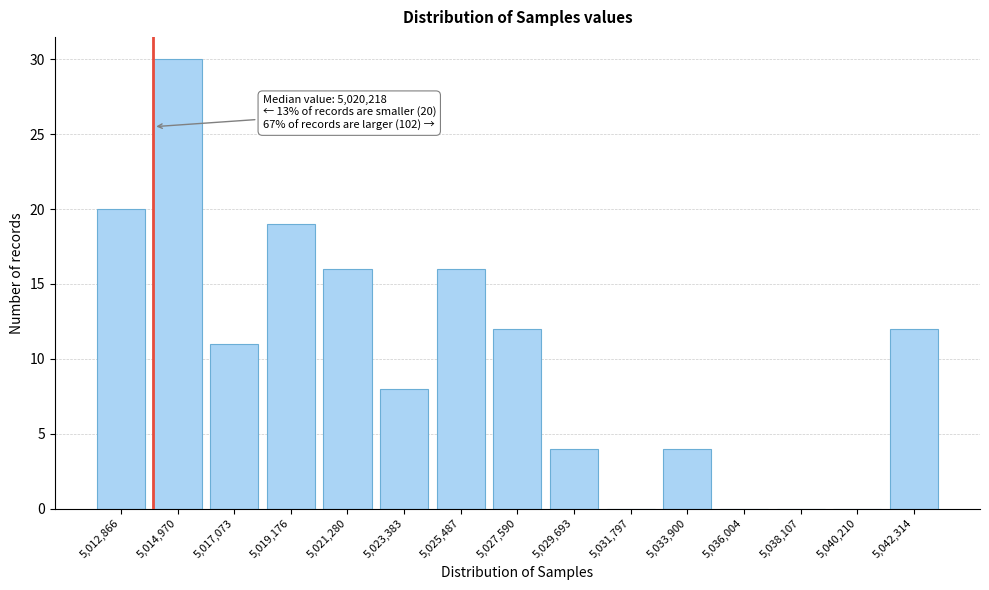

Reading left to right, extract all data points from this chart.

5,012,866=20	5,014,970=30	5,017,073=11	5,019,176=19	5,021,280=16	5,023,383=8	5,025,487=16	5,027,590=12	5,029,693=4	5,031,797=0	5,033,900=4	5,036,004=0	5,038,107=0	5,040,210=0	5,042,314=12